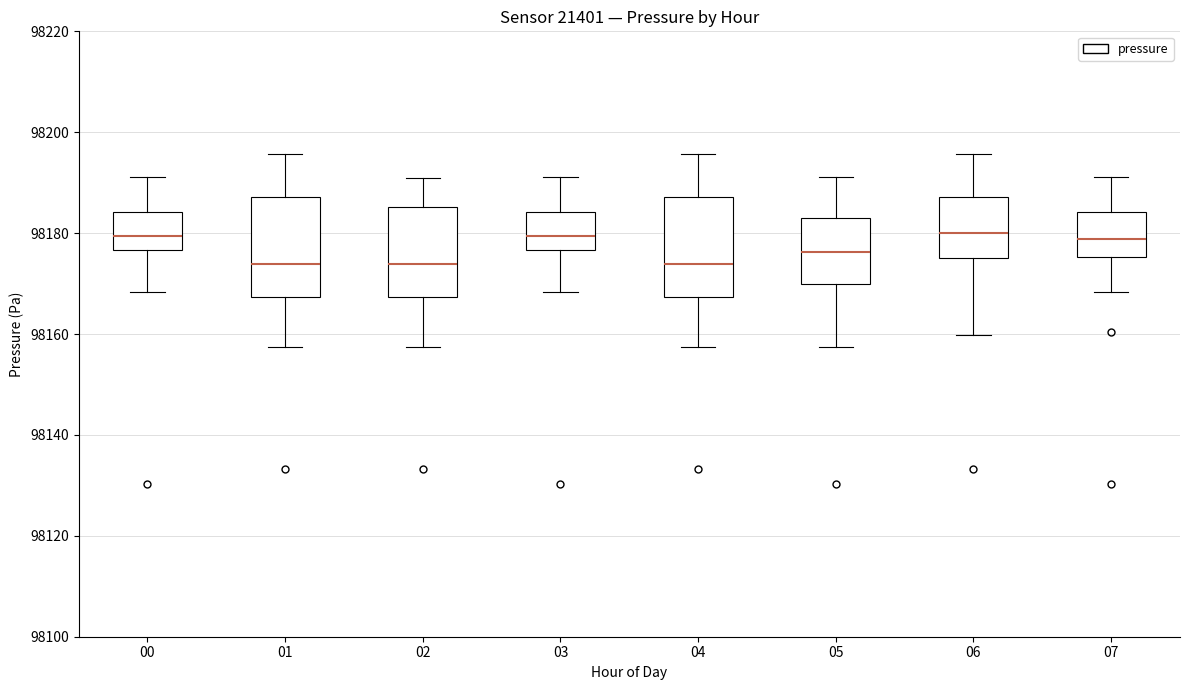

Reading left to right, read every box against the y-axis: the position of its median line, the range the box covers, and the ends of its whiskers. The values are not printed on the chart, so give them approximately, as read against the axis.

00: median 98180, box 98176 to 98184, whiskers 98168 to 98192
01: median 98174, box 98168 to 98188, whiskers 98158 to 98196
02: median 98174, box 98168 to 98186, whiskers 98158 to 98190
03: median 98180, box 98176 to 98184, whiskers 98168 to 98192
04: median 98174, box 98168 to 98188, whiskers 98158 to 98196
05: median 98176, box 98170 to 98182, whiskers 98158 to 98192
06: median 98180, box 98176 to 98188, whiskers 98160 to 98196
07: median 98178, box 98176 to 98184, whiskers 98168 to 98192